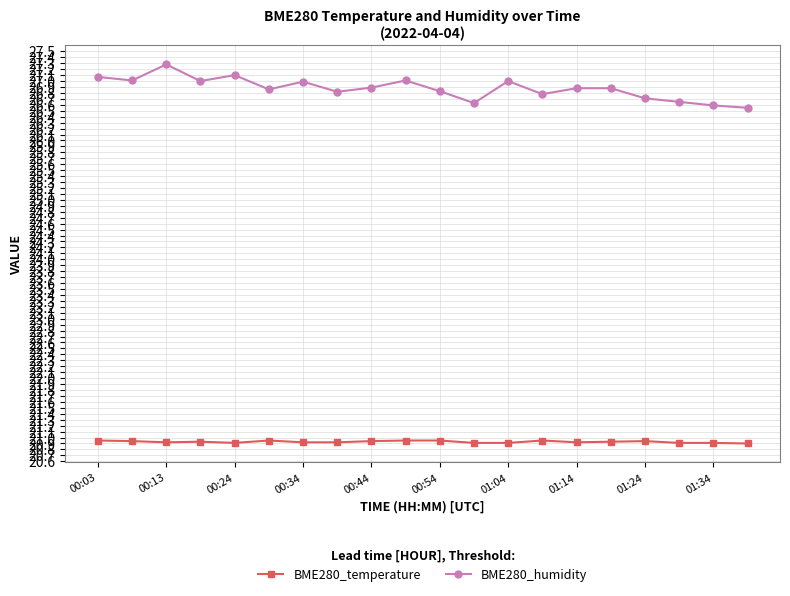

True or false: BME280_temperature has more than 0 interior local peaks.

True